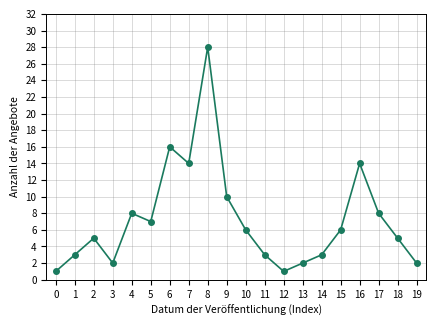

Which has a higher value, 18 or 4?

4